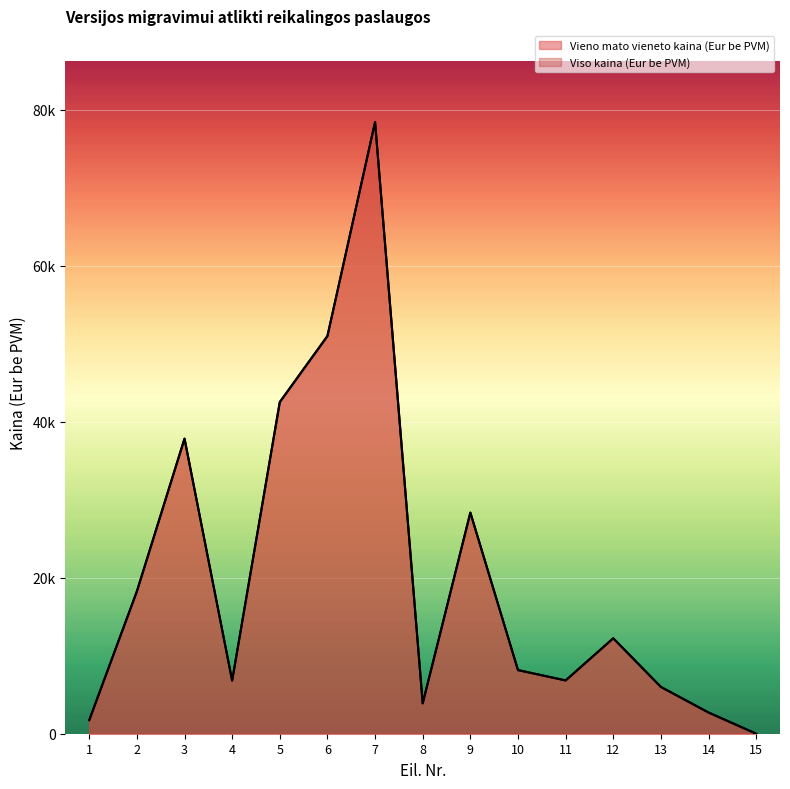

What is the difference between the second highest and second lowest values in the Viso kaina (Eur be PVM) series?

49266